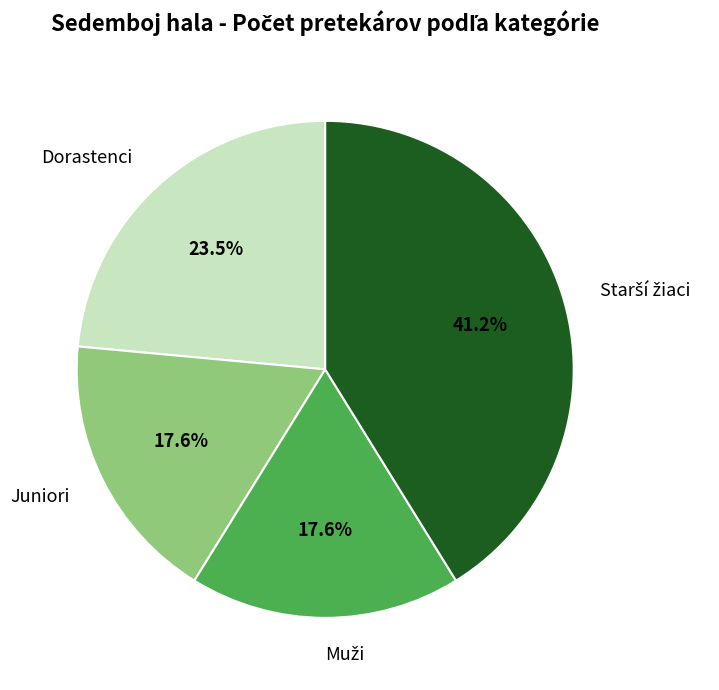

How much of the chart is everything except Juniori?

82.4%